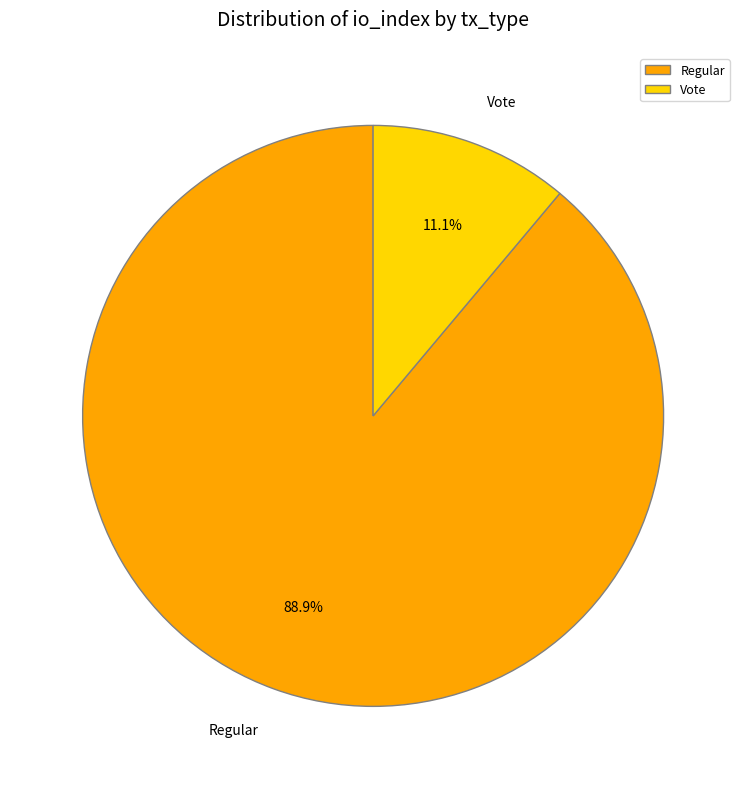

How many segments does this pie chart have?

2